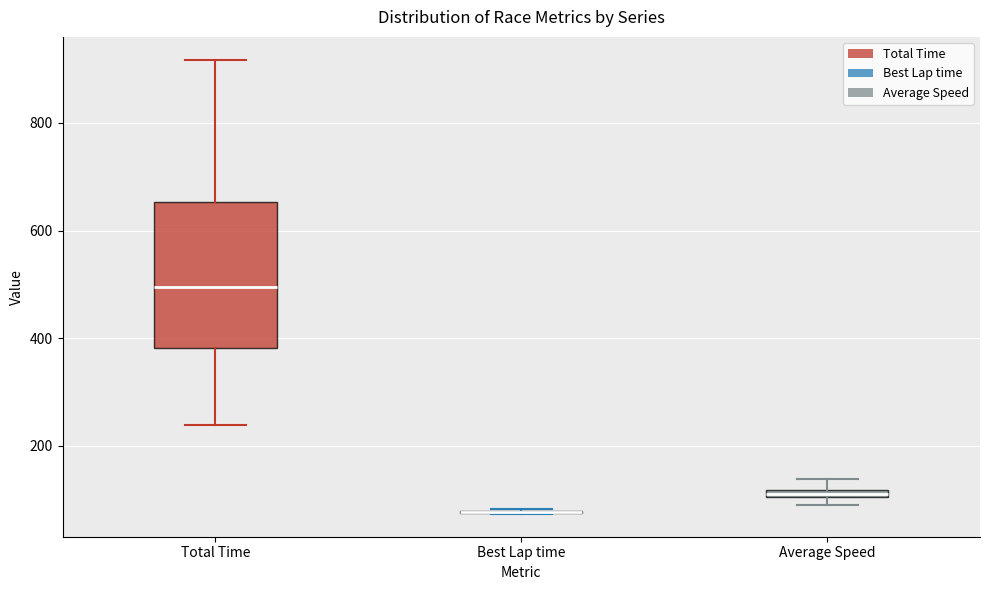

Which box is the tallest, from its lower edge to its upper edge?

Total Time